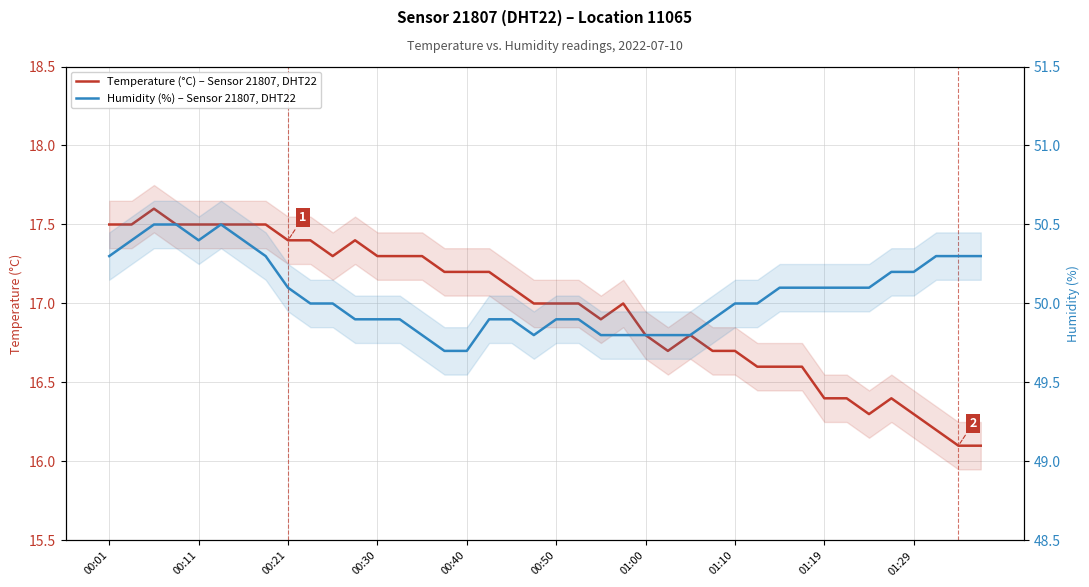

Which series has the widest spread of values?

Temperature (°C) – Sensor 21807, DHT22